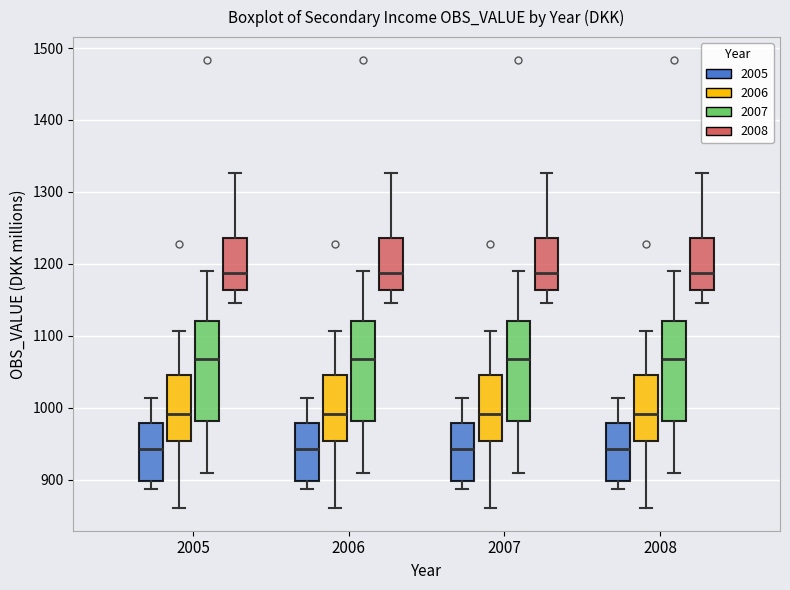

Reading left to right, transcribe this box plot: for each box, give where its median line is, the range the box spans, and where its two whiskers end, as read against the y-axis. The values are not printed on the chart, so give them approximately, as read against the axis.

2005 (2005): median 940, box 900 to 980, whiskers 890 to 1010
2005 (2006): median 990, box 950 to 1050, whiskers 860 to 1110
2005 (2007): median 1070, box 980 to 1120, whiskers 910 to 1190
2005 (2008): median 1190, box 1160 to 1240, whiskers 1150 to 1330
2006 (2005): median 940, box 900 to 980, whiskers 890 to 1010
2006 (2006): median 990, box 950 to 1050, whiskers 860 to 1110
2006 (2007): median 1070, box 980 to 1120, whiskers 910 to 1190
2006 (2008): median 1190, box 1160 to 1240, whiskers 1150 to 1330
2007 (2005): median 940, box 900 to 980, whiskers 890 to 1010
2007 (2006): median 990, box 950 to 1050, whiskers 860 to 1110
2007 (2007): median 1070, box 980 to 1120, whiskers 910 to 1190
2007 (2008): median 1190, box 1160 to 1240, whiskers 1150 to 1330
2008 (2005): median 940, box 900 to 980, whiskers 890 to 1010
2008 (2006): median 990, box 950 to 1050, whiskers 860 to 1110
2008 (2007): median 1070, box 980 to 1120, whiskers 910 to 1190
2008 (2008): median 1190, box 1160 to 1240, whiskers 1150 to 1330